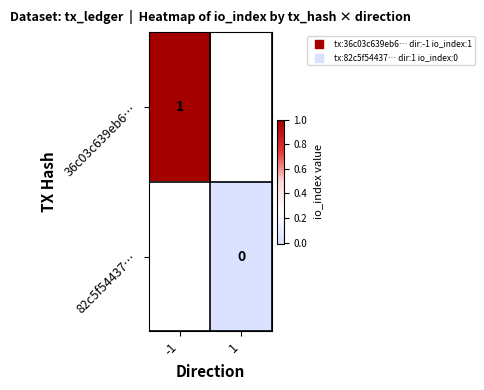

At -1, list the series in order from largest to smallest.

36c03c639eb6…, 82c5f54437…